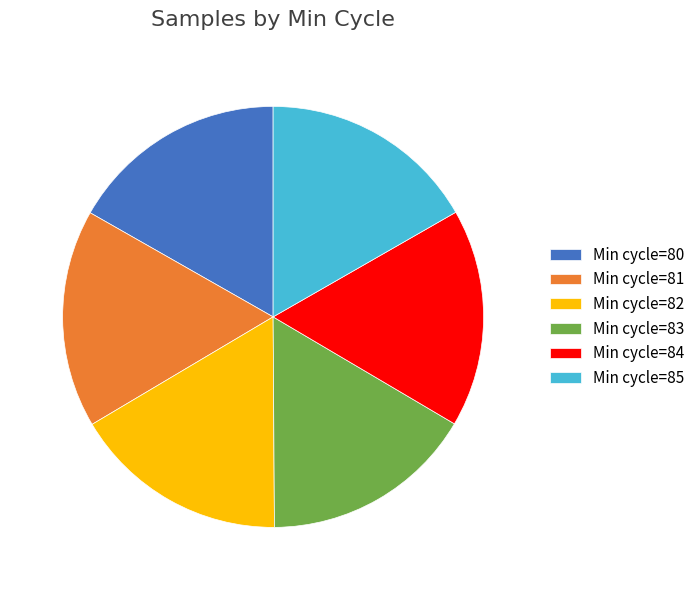

What is the ratio of the value at Min cycle=80 to the value at Min cycle=82?

1.0